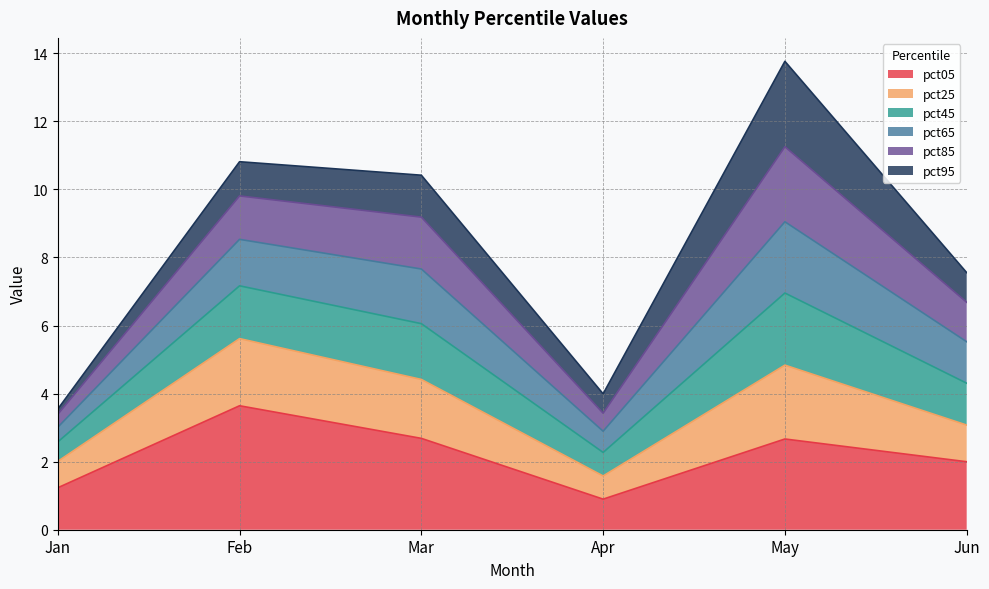

What is the total value across all series at Feb?

10.8